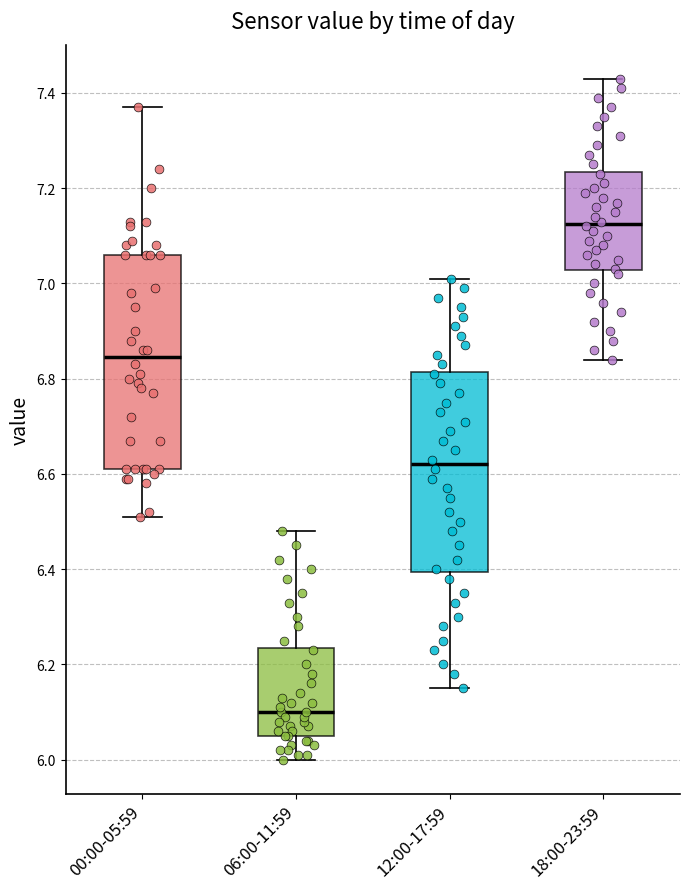

Which box is the tallest, from its lower edge to its upper edge?

00:00-05:59